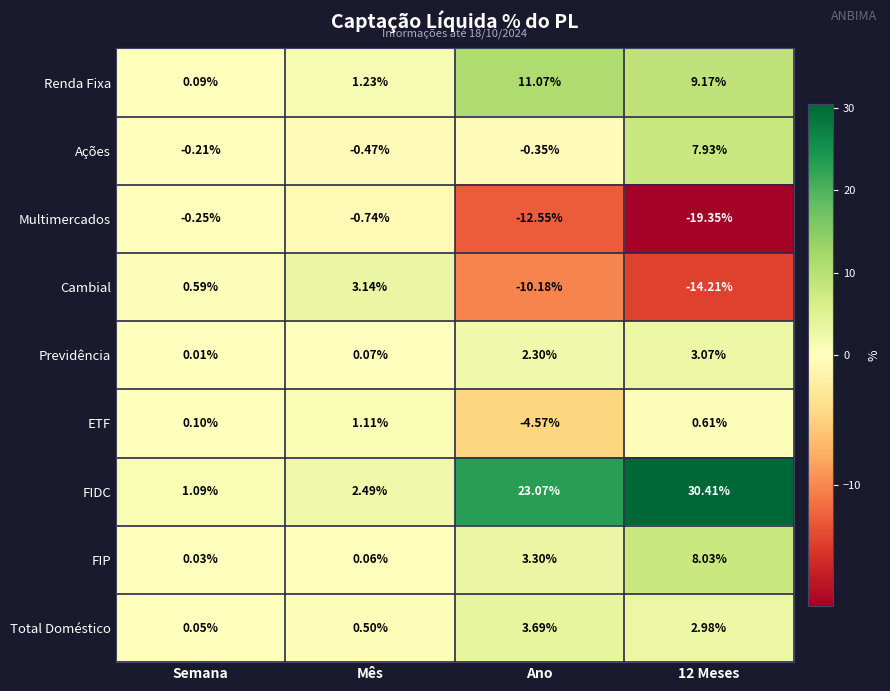

What is the maximum value shown in the chart?

30.4